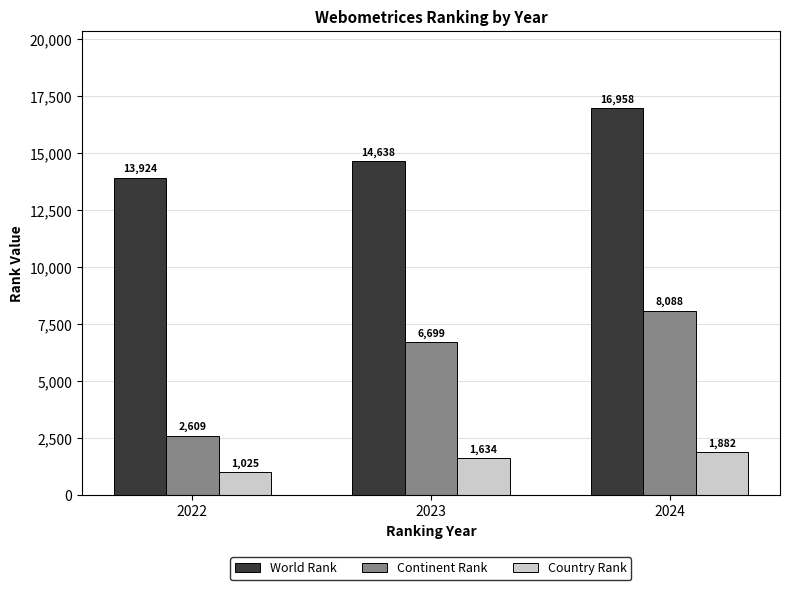

At how many categories does at least one series exceed 9017?

3